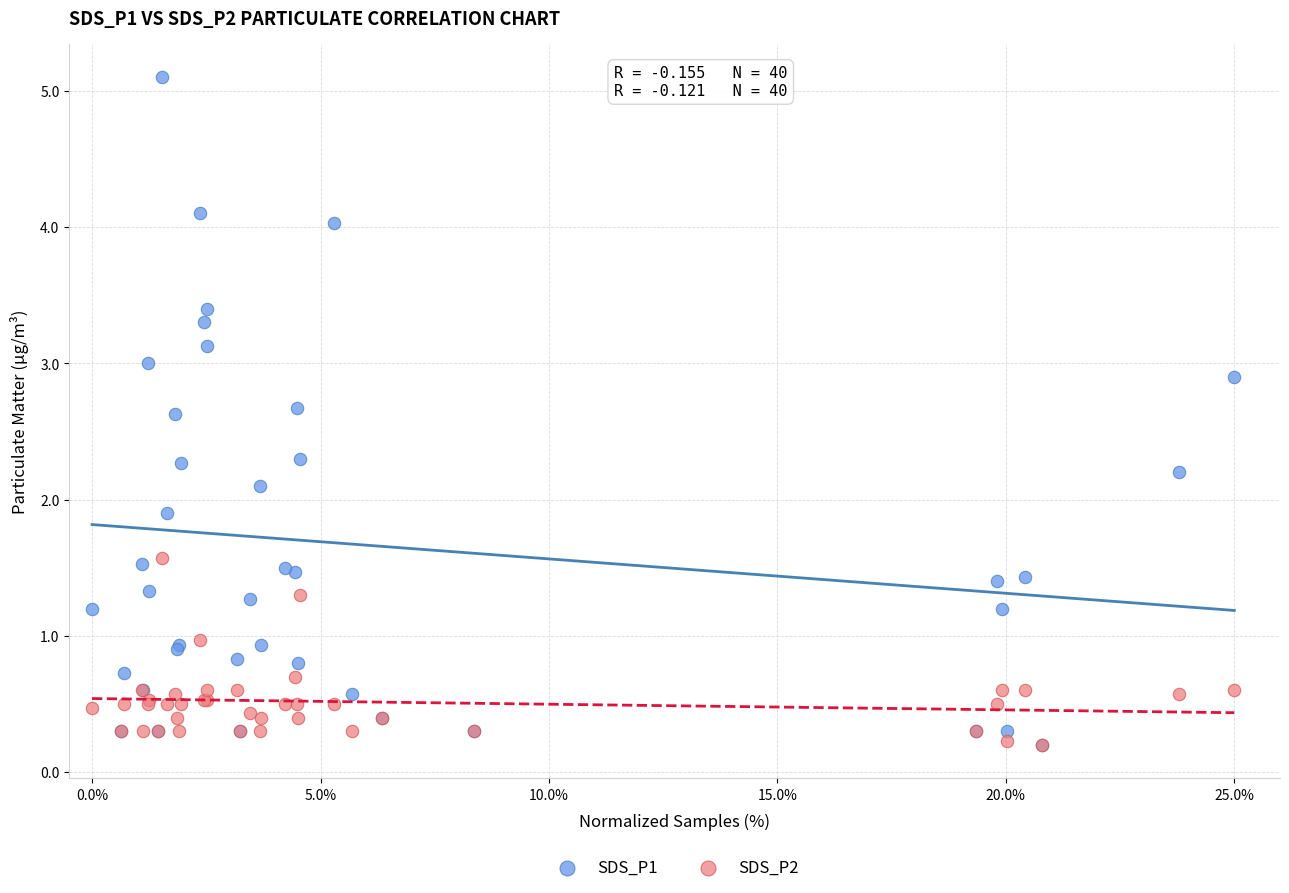

What are all the series names shown in the legend?

SDS_P1, SDS_P2